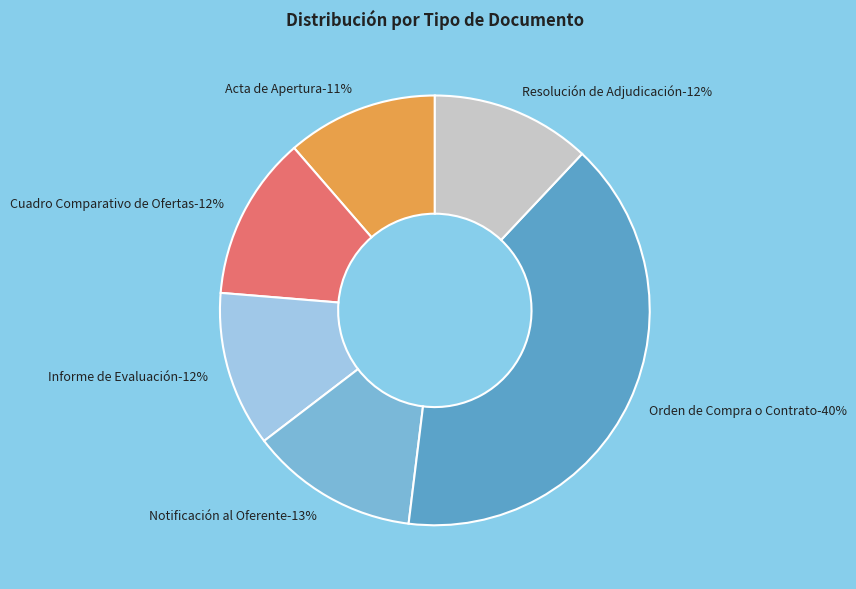

Is the sum of Cuadro Comparativo de Ofertas and Notificación al Oferente greater than half?

No